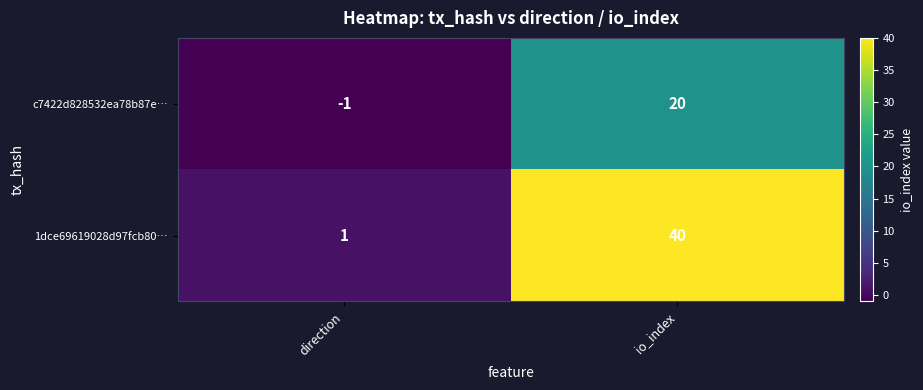

Which category has the lowest value across all series?

direction